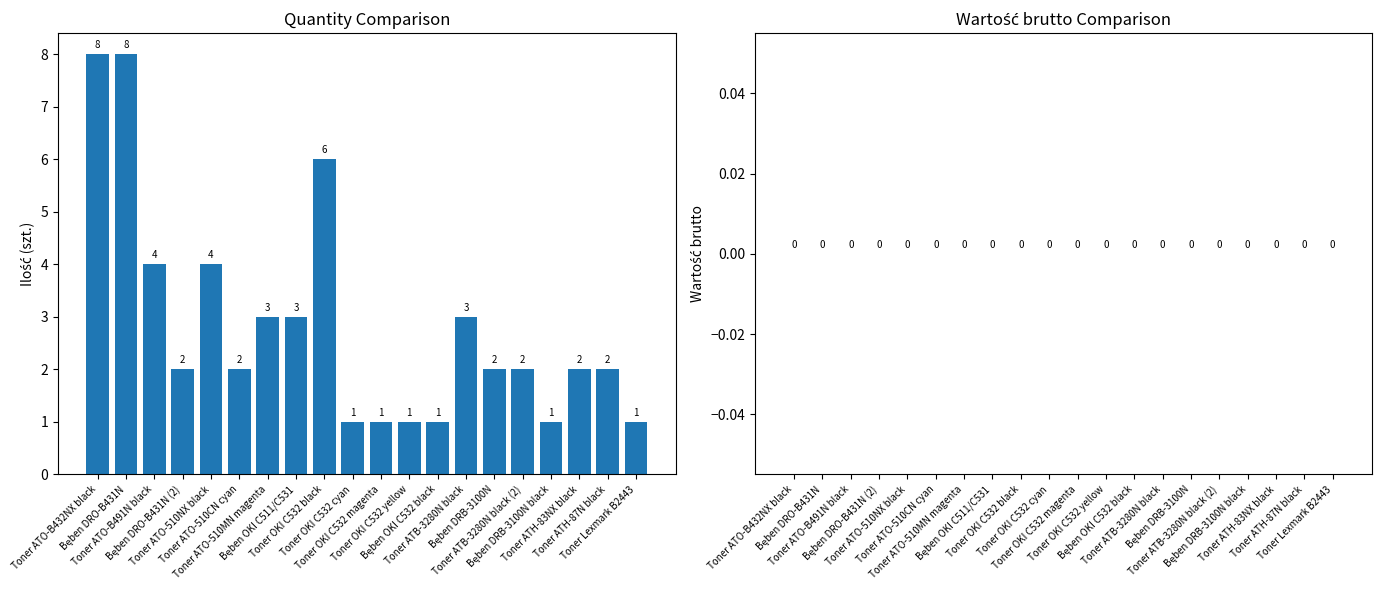

What is the maximum value shown in the chart?

8